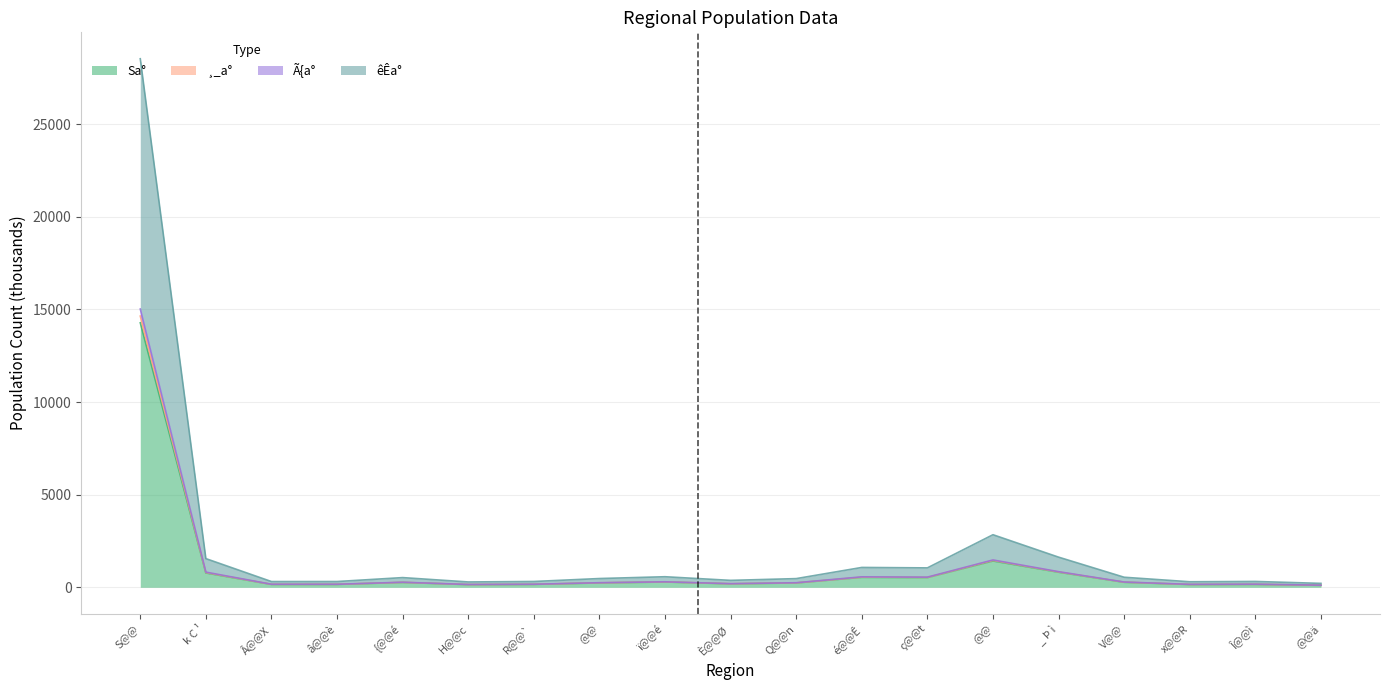

Read the ¸_a° value at R@@`.

164.3